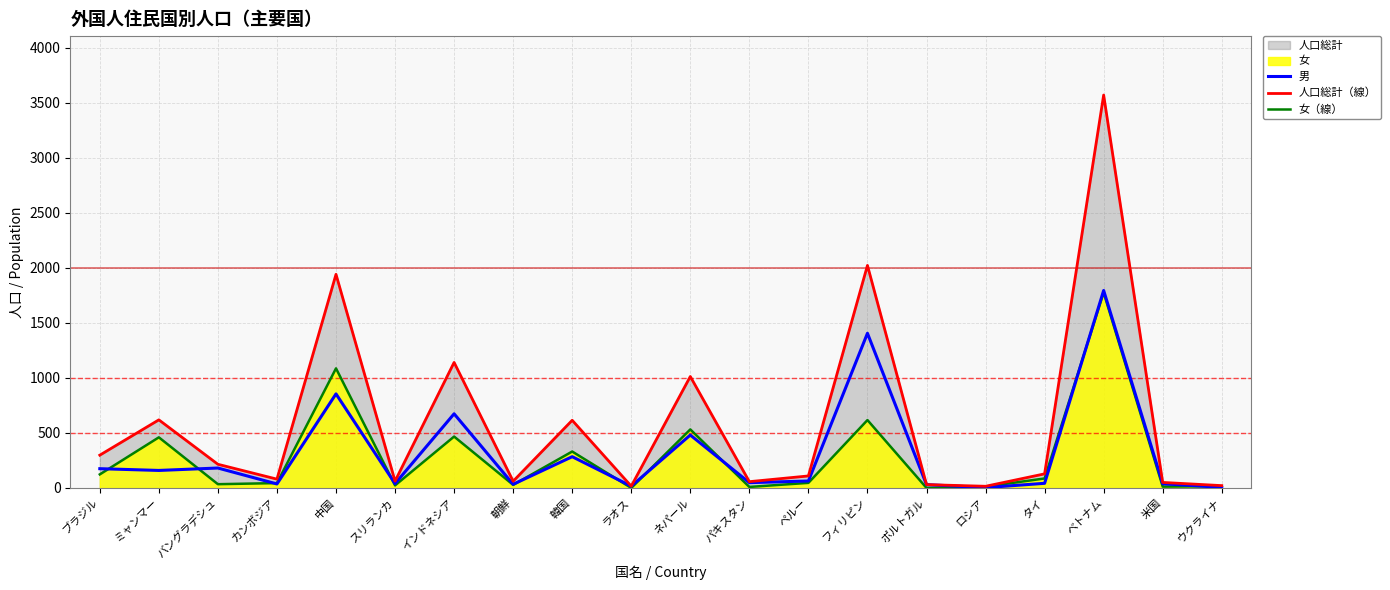

What is the total value across all series at 朝鮮?

122